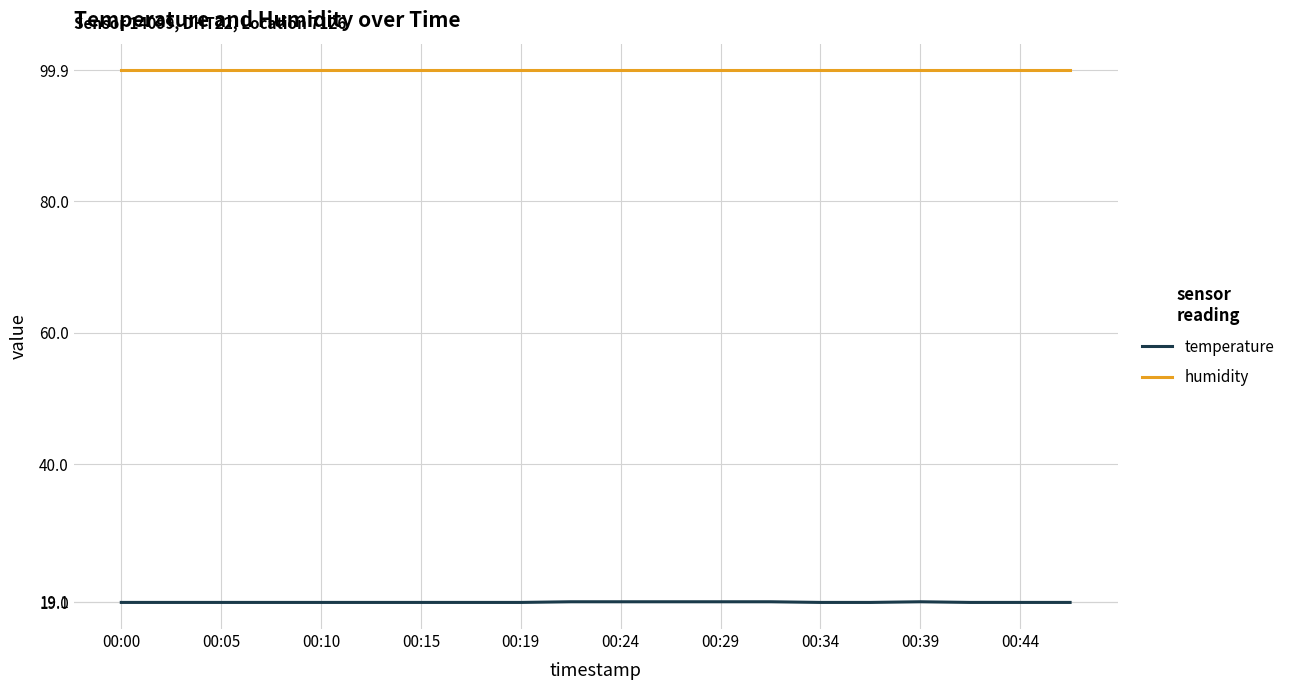

What are all the series names shown in the legend?

temperature, humidity